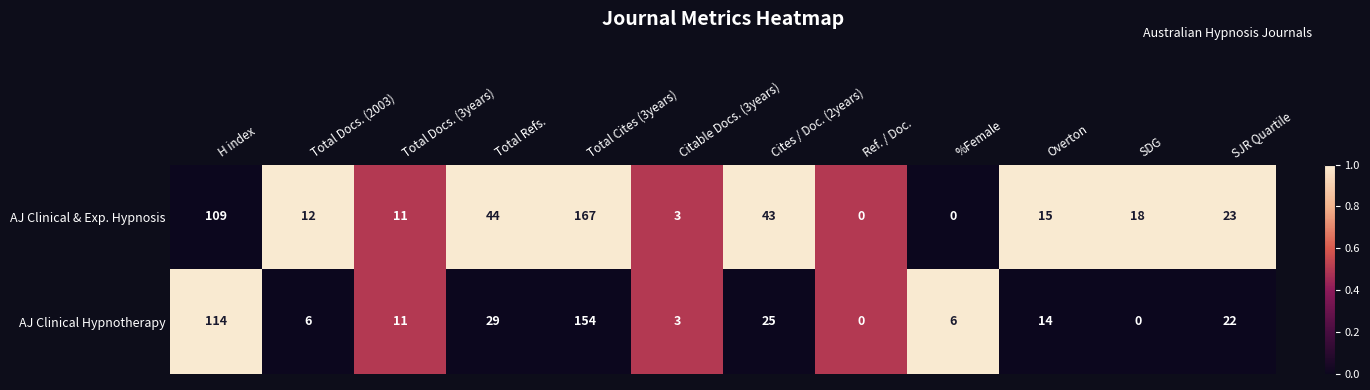

Where is AJ Clinical Hypnotherapy nearest to the value 77?

H index